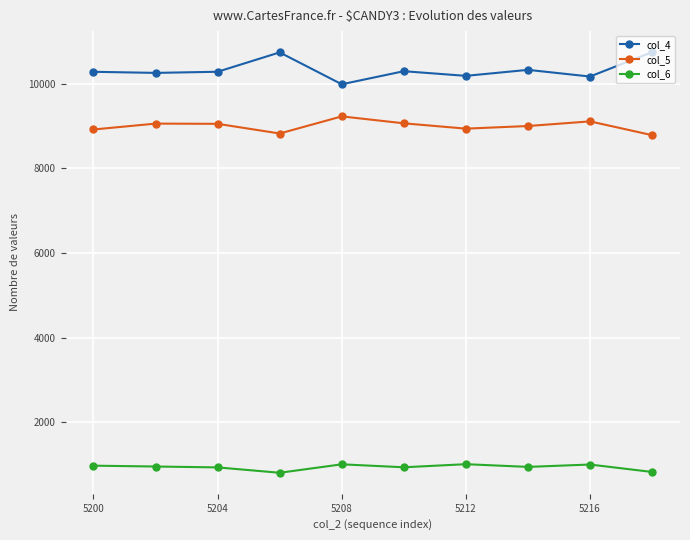

Rank the series by their maximum value, from lowest to highest.

col_6, col_5, col_4